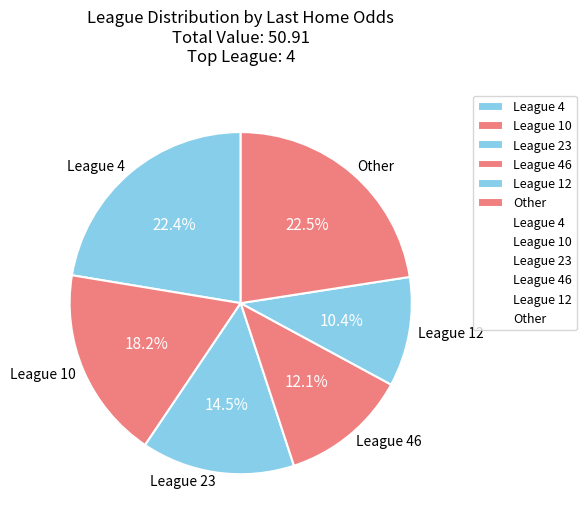

Is there any slice that represents more than half of the pie?

No